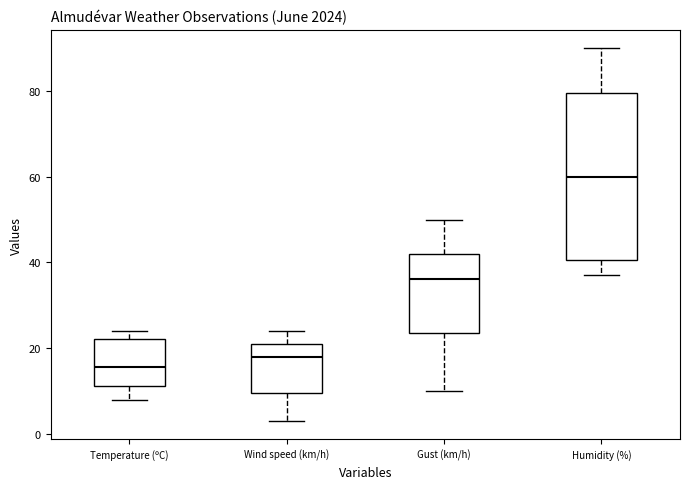

Which box's median line is the highest?

Humidity (%)